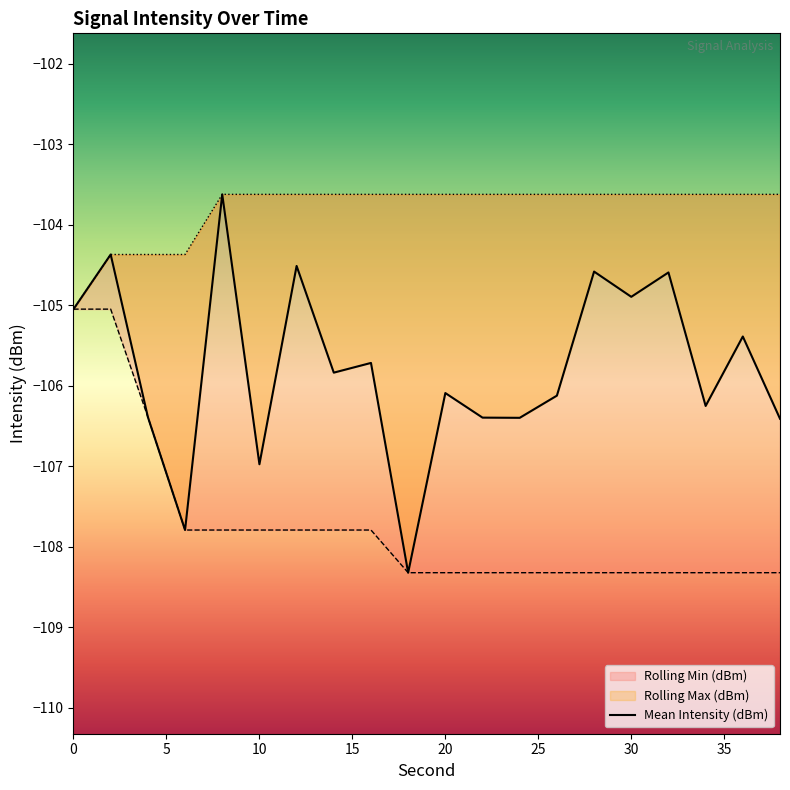

True or false: Rolling Max (dBm) has more than 1 interior local peaks.

False